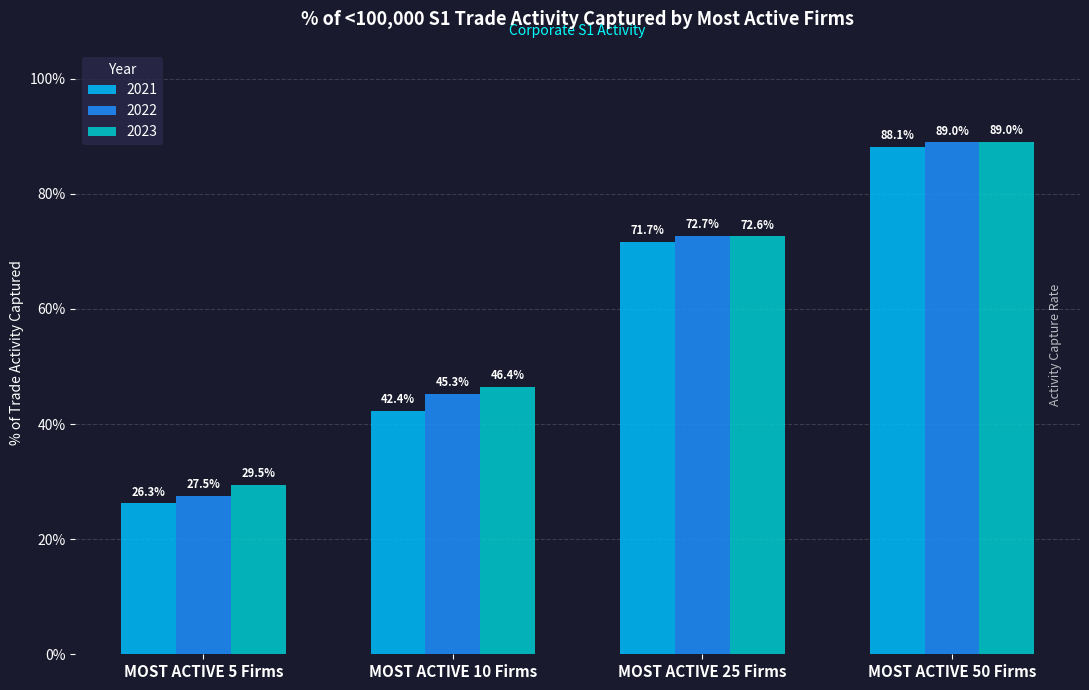

Does the chart contain any negative values?

No